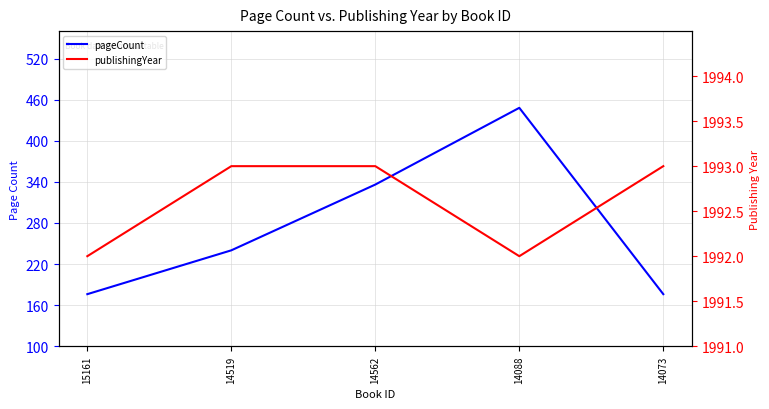

What is the smallest value displayed?

176